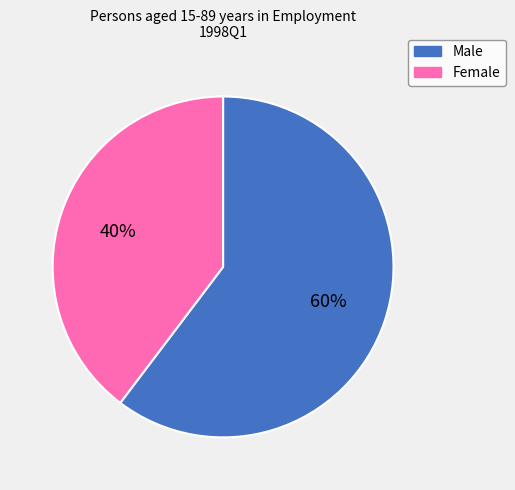

What is the smallest slice in the pie chart?

Female